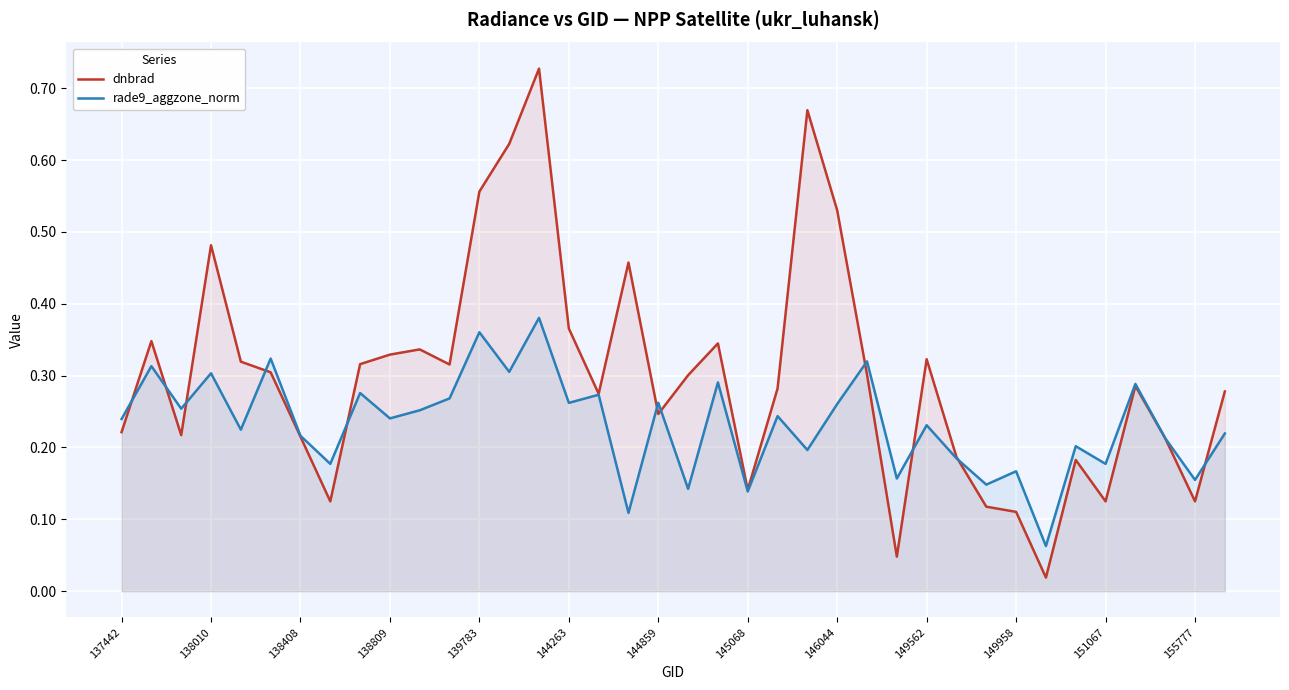

What is the average value of the dnbrad series?

0.3